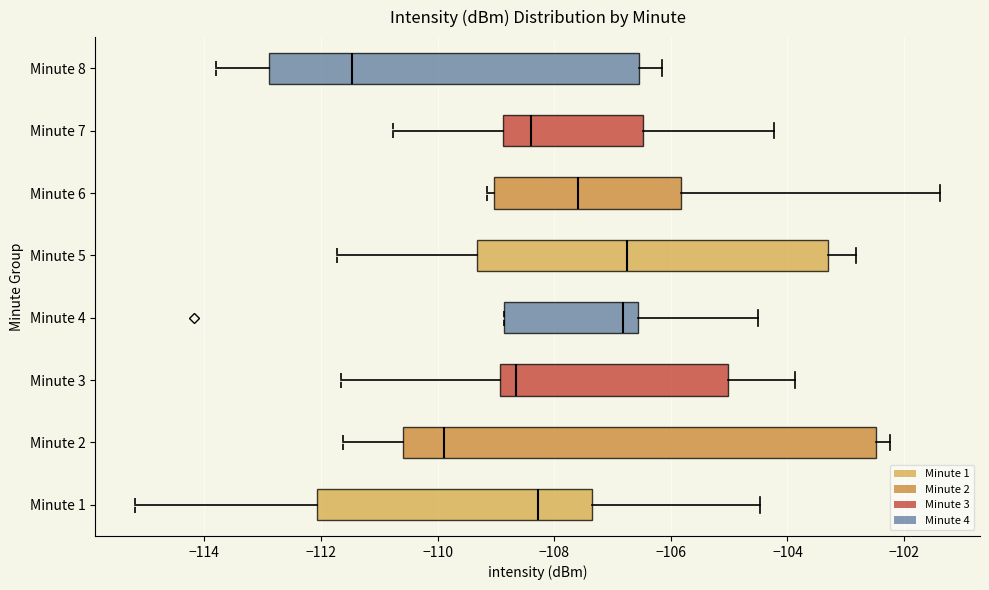

Reading bottom to top, transcribe this box plot: for each box, give where its median line is, the range the box spans, and where its two whiskers end, as read against the x-axis. The values are not printed on the chart, so give them approximately, as read against the axis.

Minute 1: median -108.2, box -112.0 to -107.4, whiskers -115.2 to -104.4
Minute 2: median -109.8, box -110.6 to -102.4, whiskers -111.6 to -102.2
Minute 3: median -108.6, box -109.0 to -105.0, whiskers -111.6 to -103.8
Minute 4: median -106.8, box -108.8 to -106.6, whiskers -108.8 to -104.6
Minute 5: median -106.8, box -109.4 to -103.4, whiskers -111.8 to -102.8
Minute 6: median -107.6, box -109.0 to -105.8, whiskers -109.2 to -101.4
Minute 7: median -108.4, box -108.8 to -106.4, whiskers -110.8 to -104.2
Minute 8: median -111.4, box -112.8 to -106.6, whiskers -113.8 to -106.2